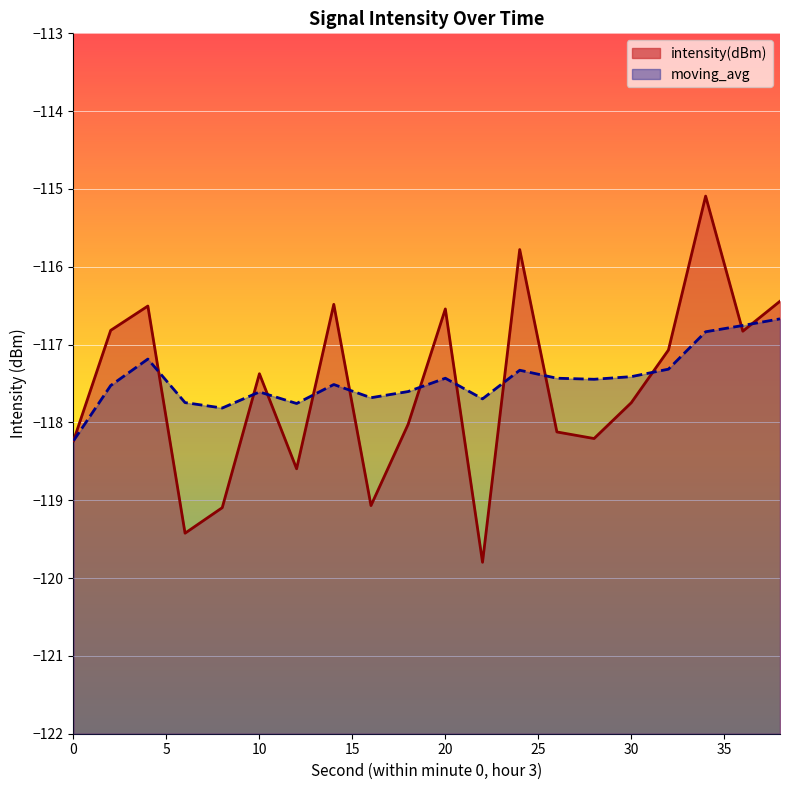

What is the minimum value for moving_avg?

-118.2